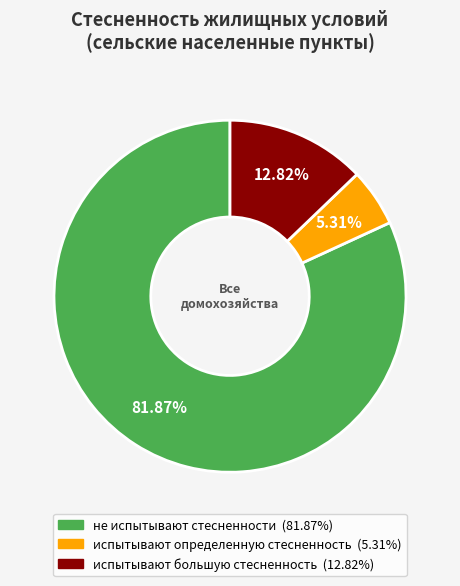

What is the majority slice?

не испытывают стесненности